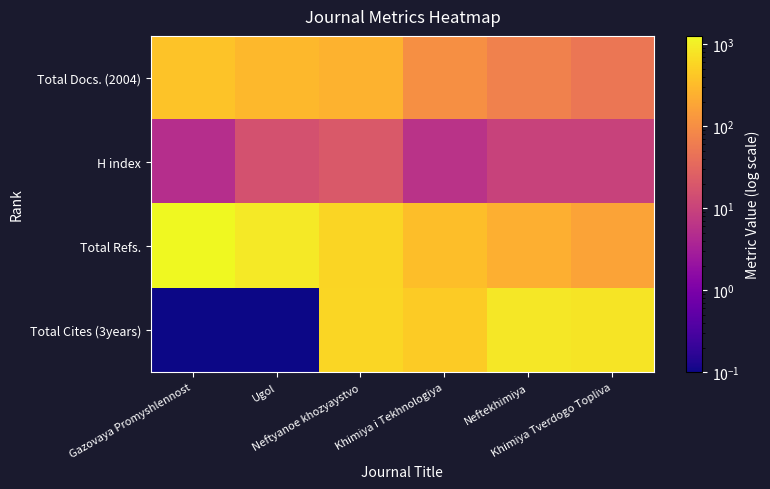

List the series in order of their overall mean, highest first.

Total Refs., Total Cites (3years), Total Docs. (2004), H index